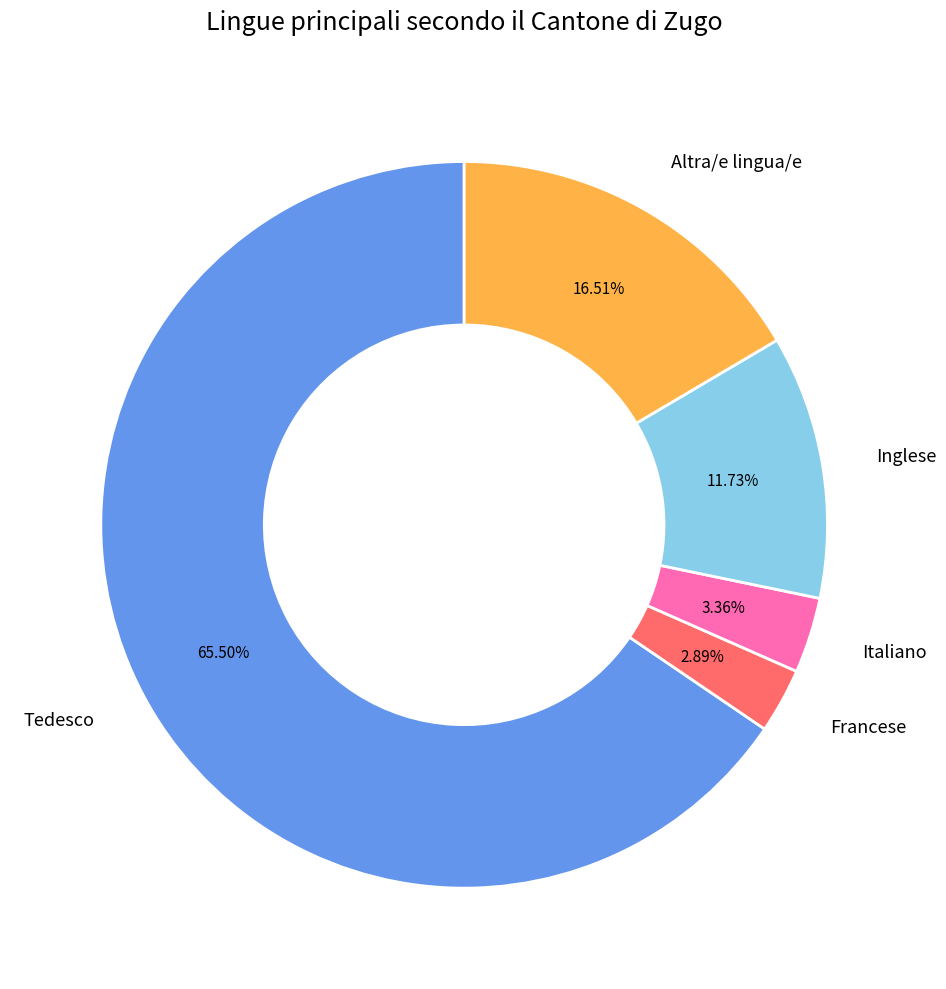

Combined, do Tedesco and Inglese account for over 50%?

Yes